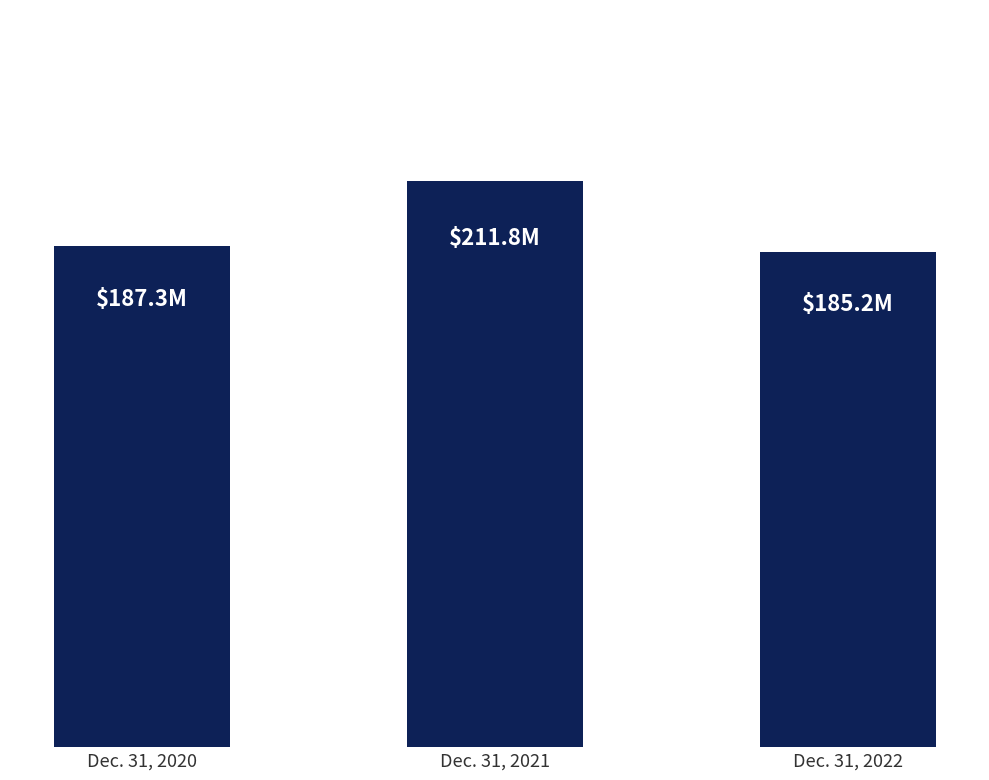

Between Dec. 31, 2022 and Dec. 31, 2021, which is larger?

Dec. 31, 2021